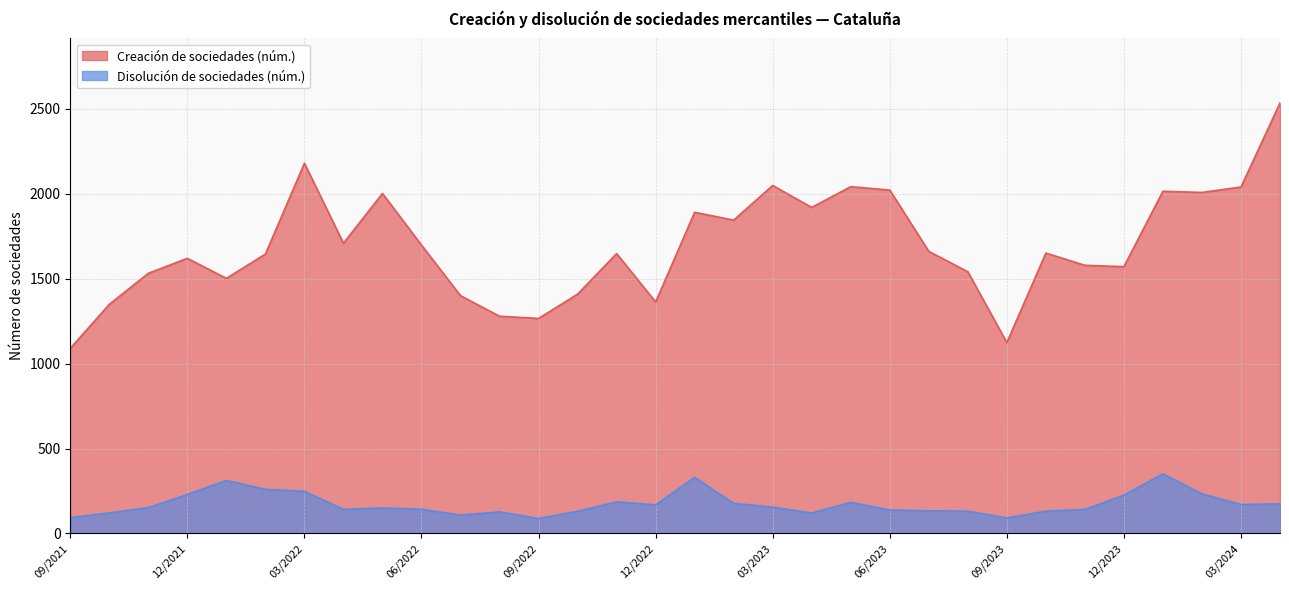

What is the total value across all series at 06/2023?

2160